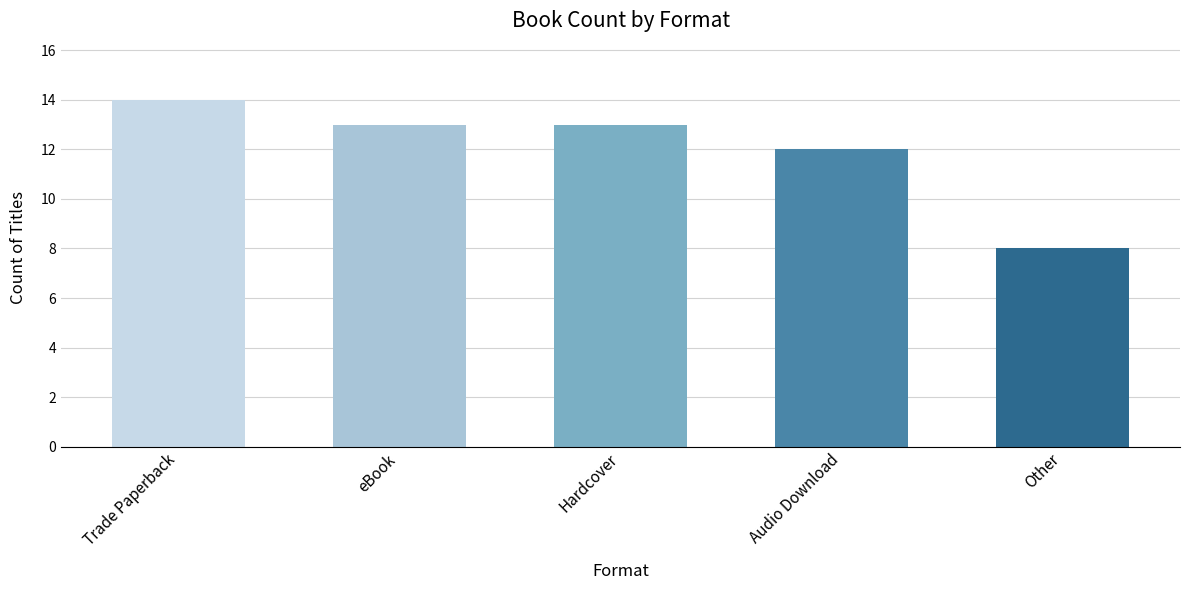

What is the ratio of the value at Trade Paperback to the value at eBook?

1.1